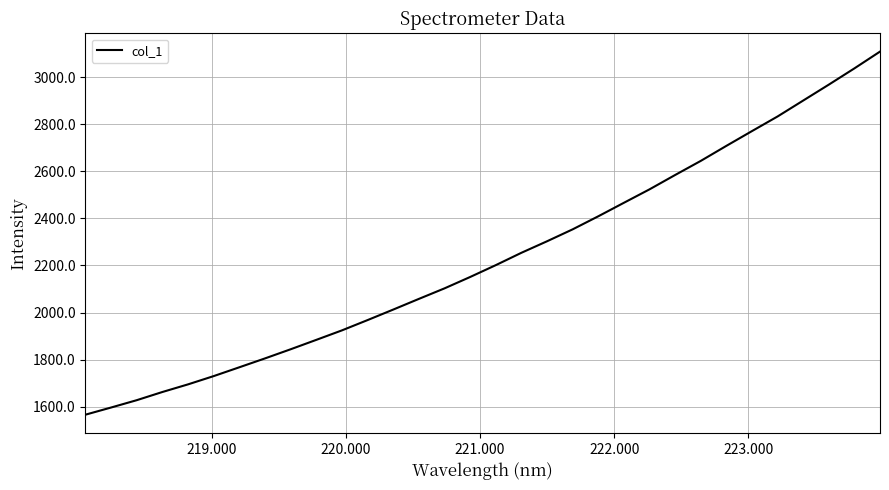

What is the difference between the maximum and minimum values?

1542.5